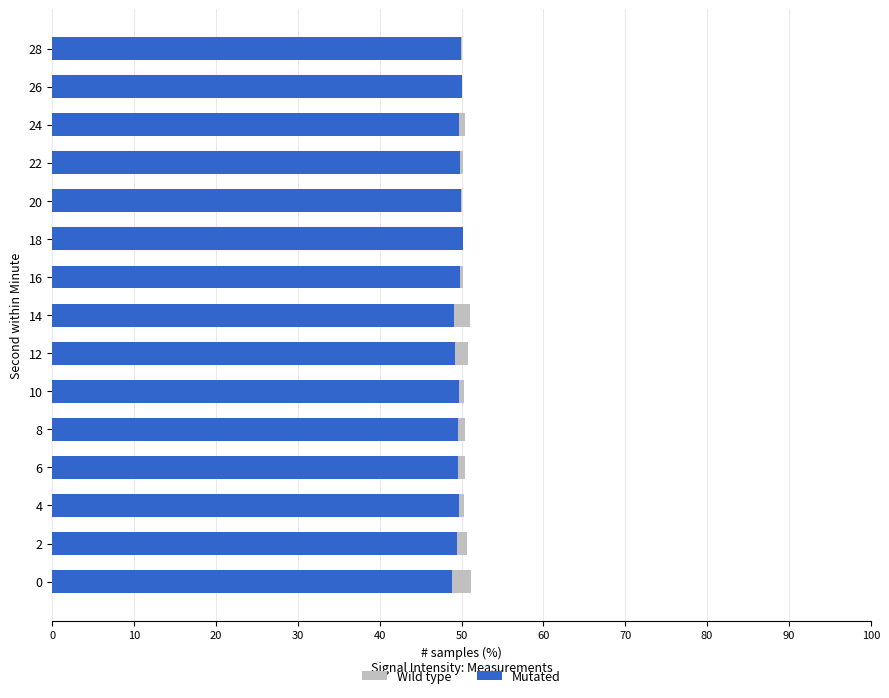

Reading right to left, transcribe all the data shown in this chart.

Wild type: 50.1	49.9	50.4	50.2	50.1	49.8	50.2	51.0	50.8	50.3	50.4	50.4	50.3	50.6	51.1
Mutated: 49.9	50.1	49.6	49.8	49.9	50.2	49.8	49.0	49.2	49.7	49.6	49.6	49.7	49.4	48.9